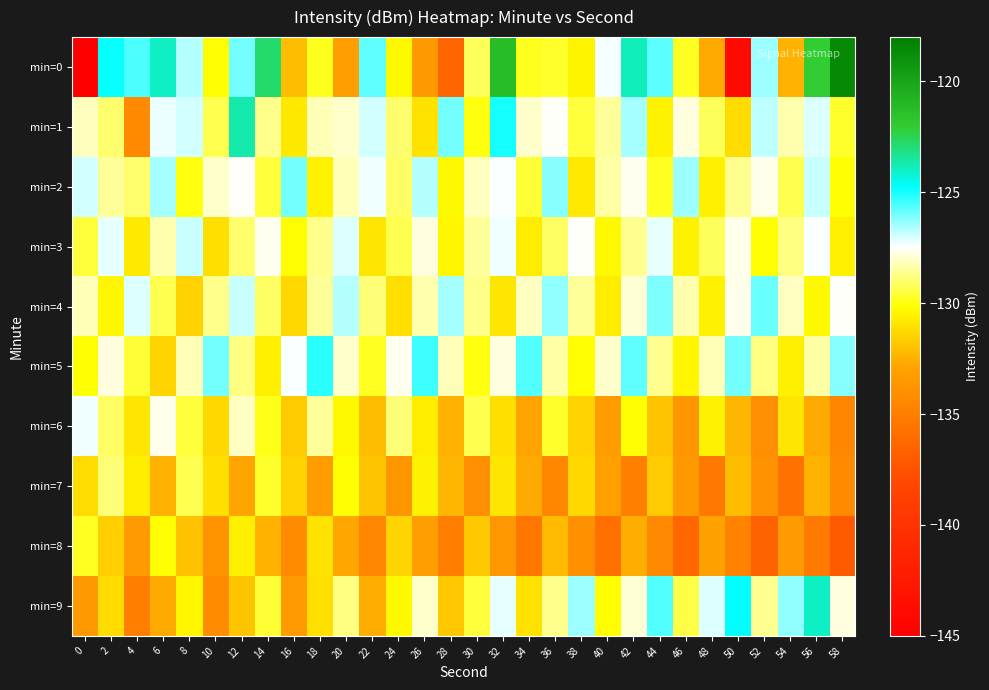

Between 4 and 52, which is larger?

4